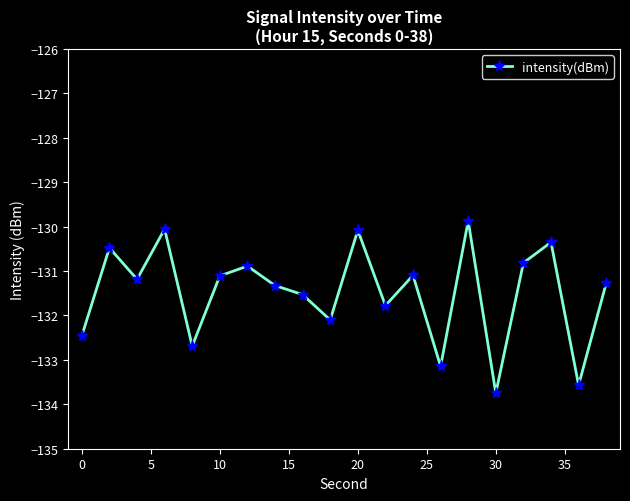

What is the average value?

-131.5